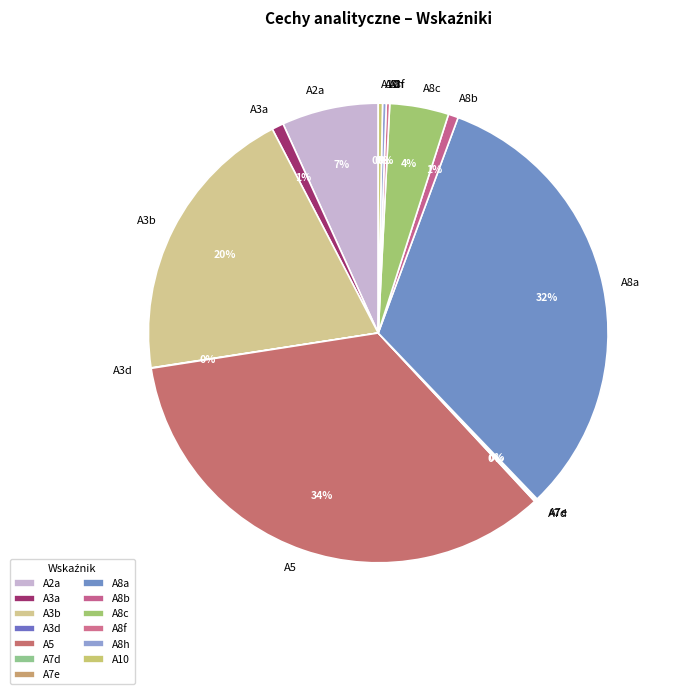

Combined, do A5 and A8c account for over 50%?

No